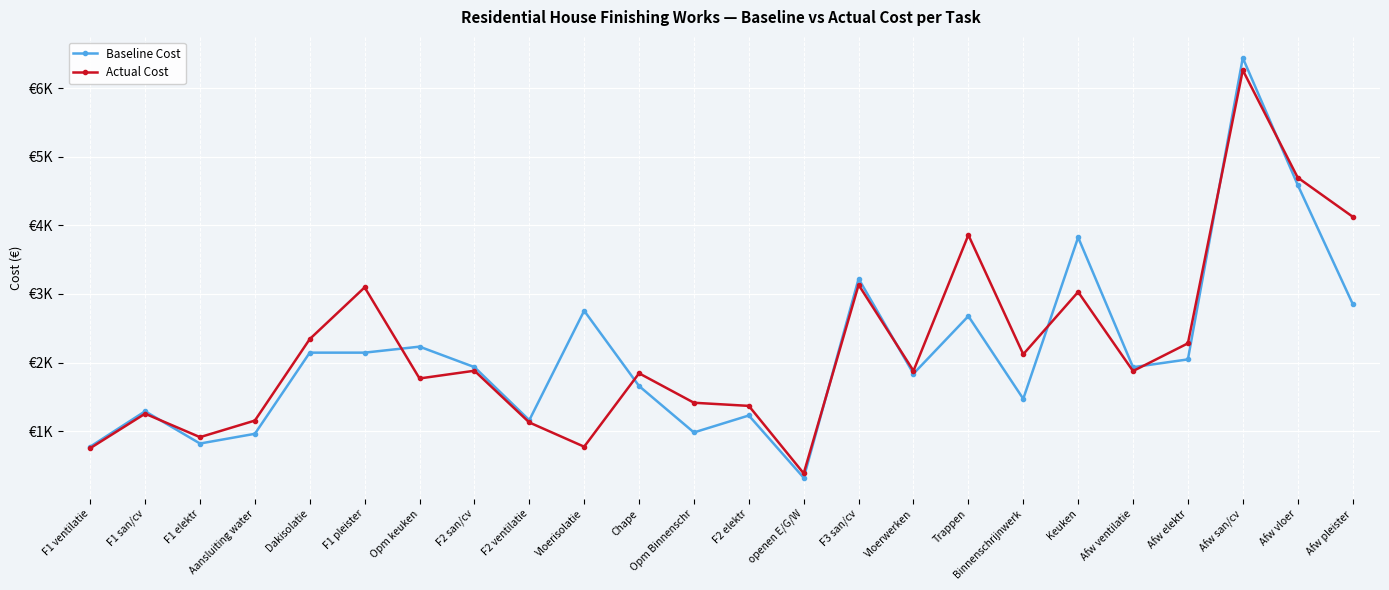

At which category does the chart reach its minimum across all series?

openen E/G/W